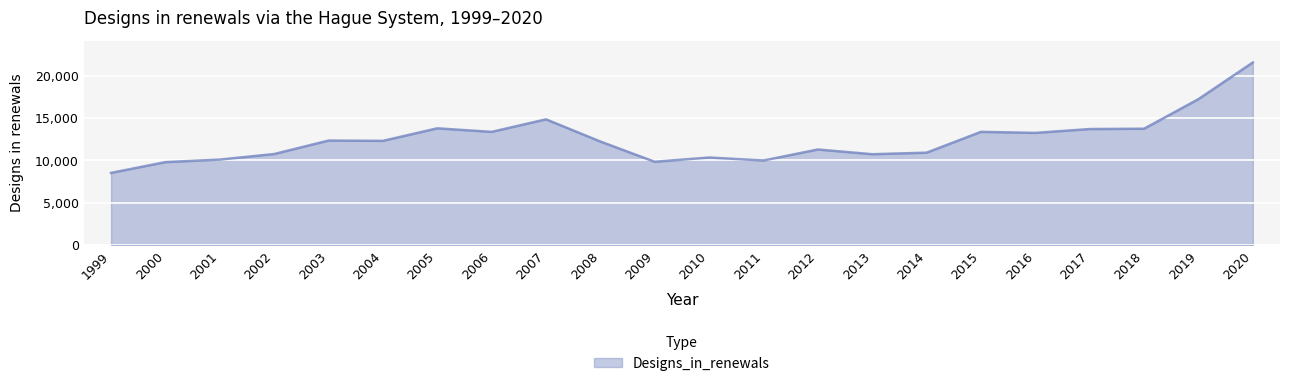

Is it true that the value at 2019 is 11201?

False